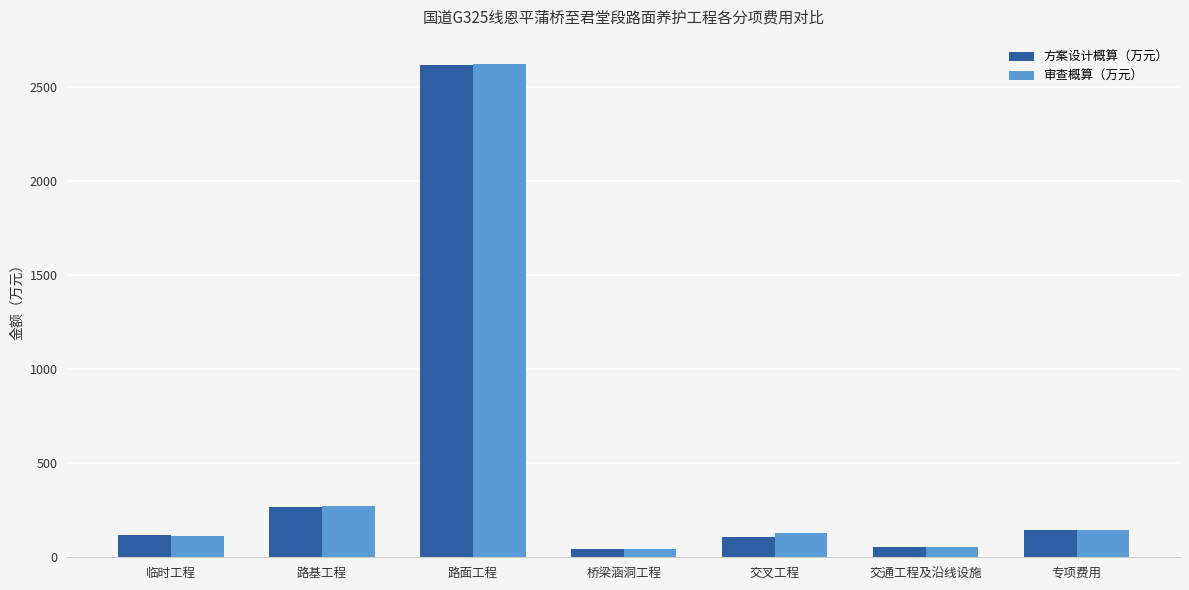

Which category has the highest value across all series?

路面工程